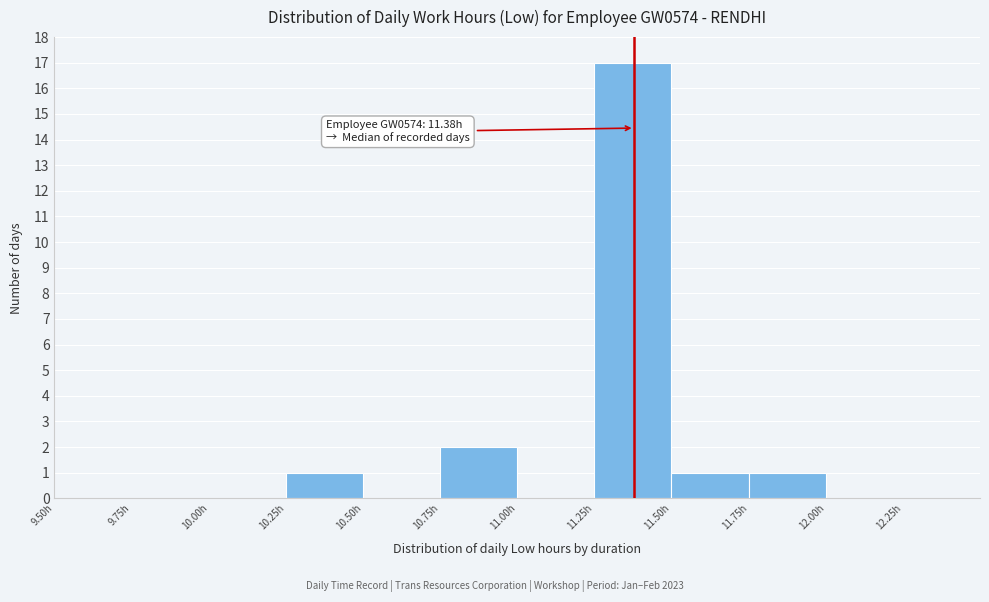

Which range on the x-axis has the tallest bar?

11.25 to 11.50